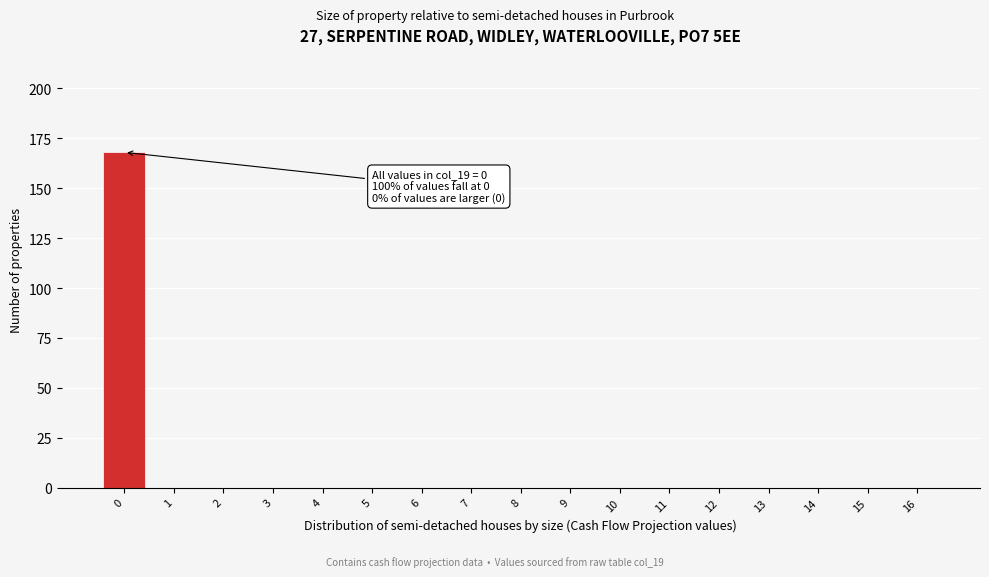

Reading left to right, list all the values displayed in this chart.

0=168	1=0	2=0	3=0	4=0	5=0	6=0	7=0	8=0	9=0	10=0	11=0	12=0	13=0	14=0	15=0	16=0